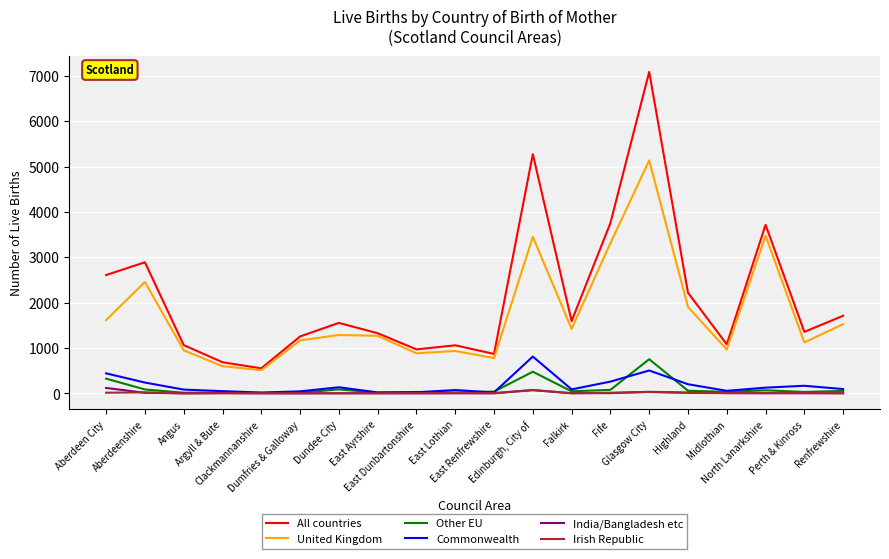

Which series has the widest spread of values?

All countries